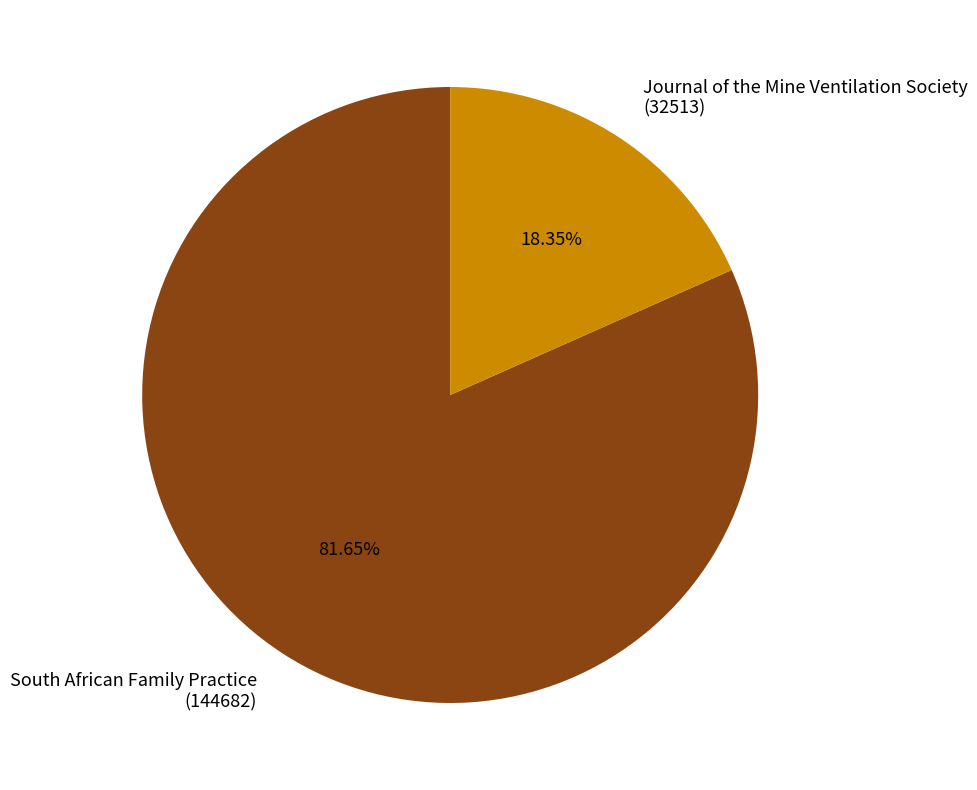

Is the sum of Journal of the Mine Ventilation Society (32513) and South African Family Practice (144682) greater than half?

Yes